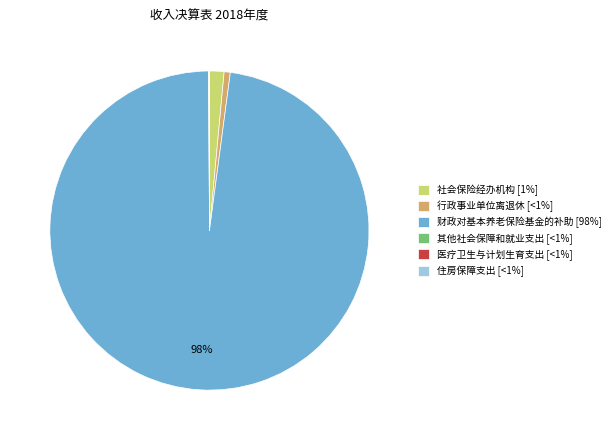

Is there any slice that represents more than half of the pie?

Yes